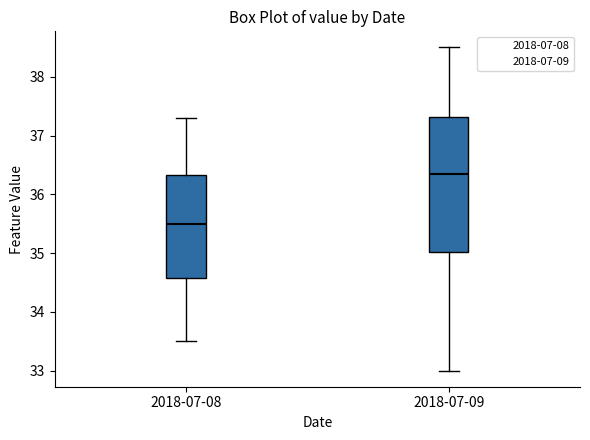

Reading left to right, transcribe this box plot: for each box, give where its median line is, the range the box spans, and where its two whiskers end, as read against the y-axis. The values are not printed on the chart, so give them approximately, as read against the axis.

2018-07-08: median 35.5, box 34.6 to 36.3, whiskers 33.5 to 37.3
2018-07-09: median 36.4, box 35.0 to 37.3, whiskers 33.0 to 38.5